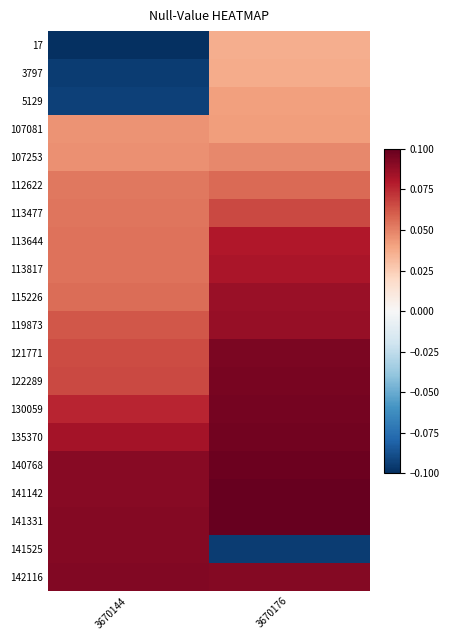

At which category is the sum across all series the highest?

3670176